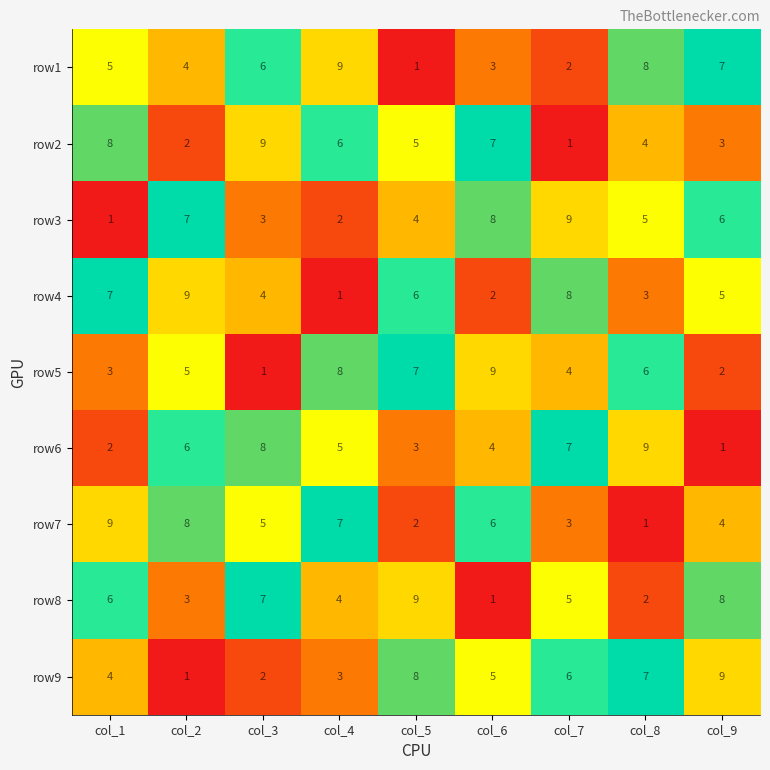

What is the spread (max minus min) of values at col_8?

8